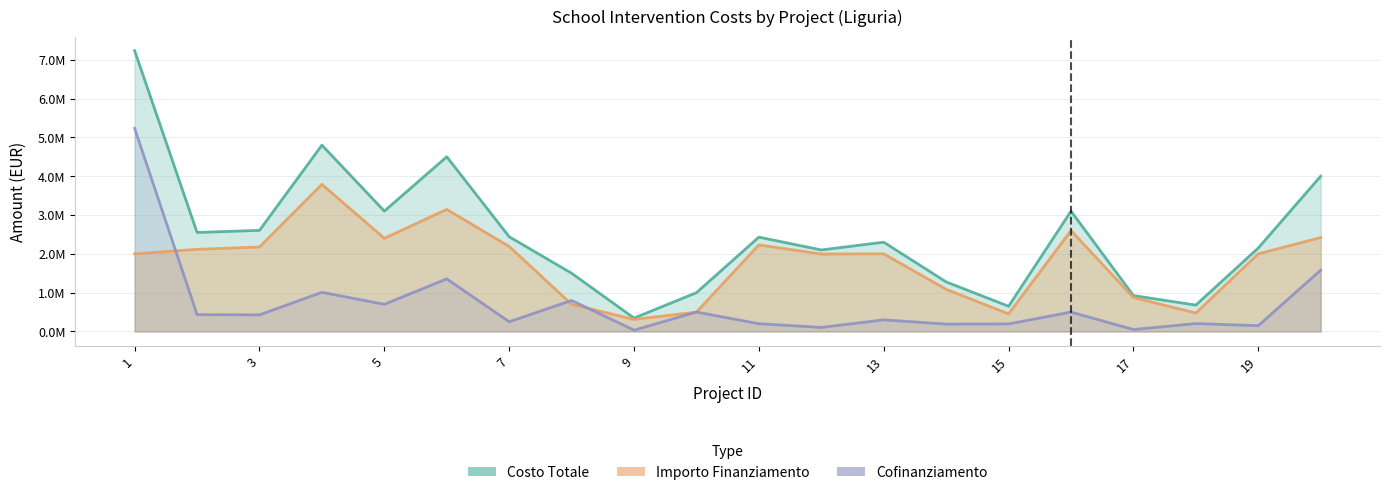

What is the difference between the cofinanziamento values at 14 and 16?

309447.5